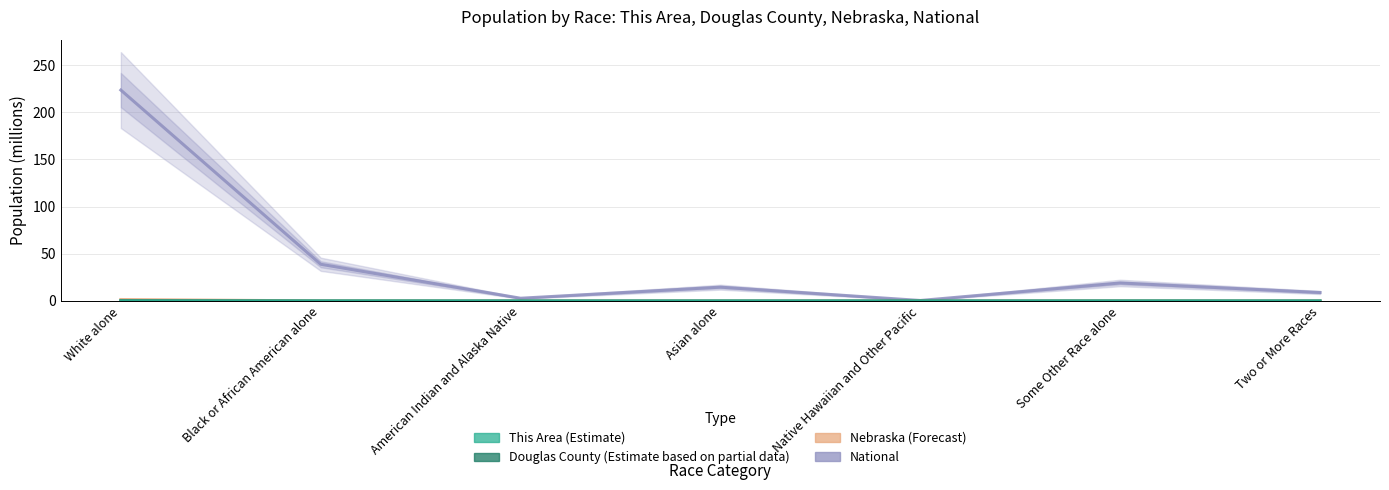

At which category is the sum across all series the highest?

White alone